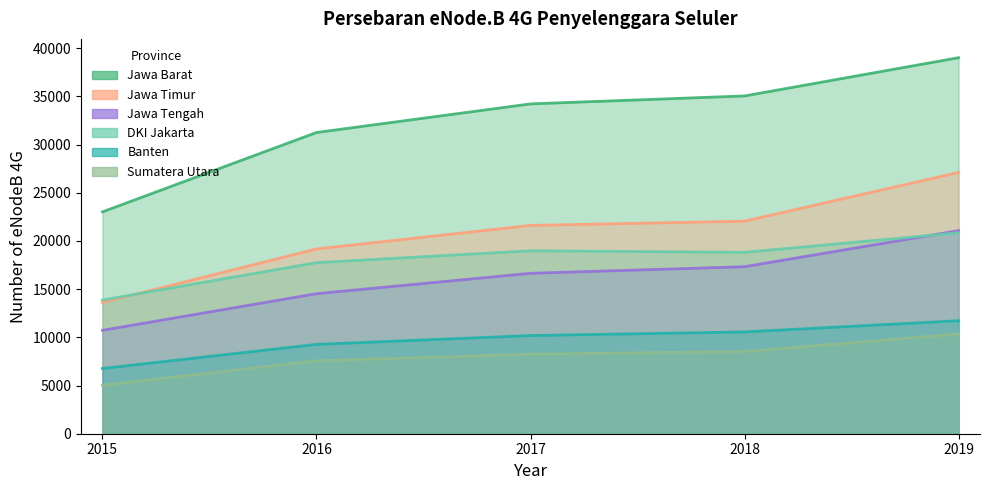

Count the number of categories in the chart.

5